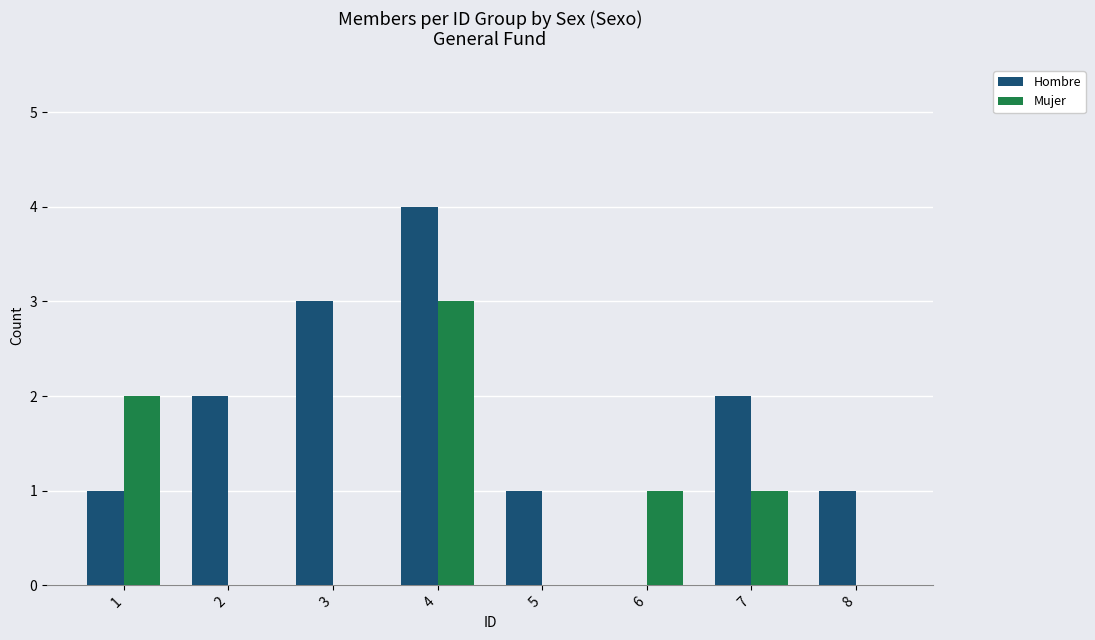

What is the sum of the Hombre values at 2 and 3?

5